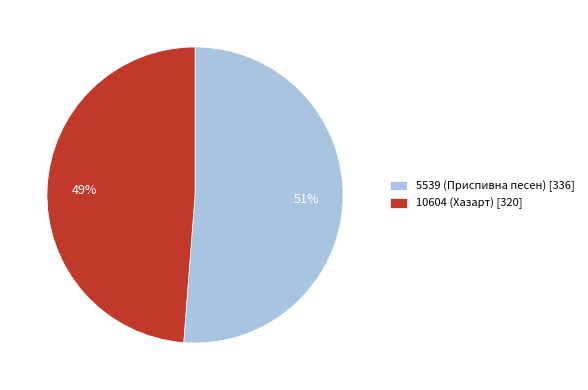

How many slices are in this pie chart?

2